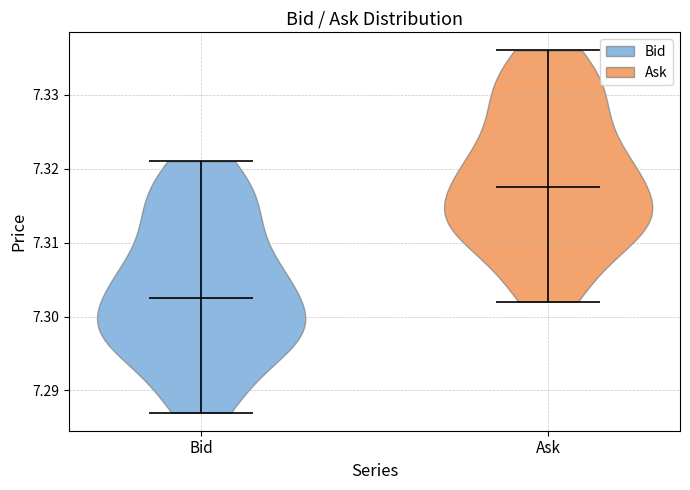

Which violin has the highest median line?

Ask